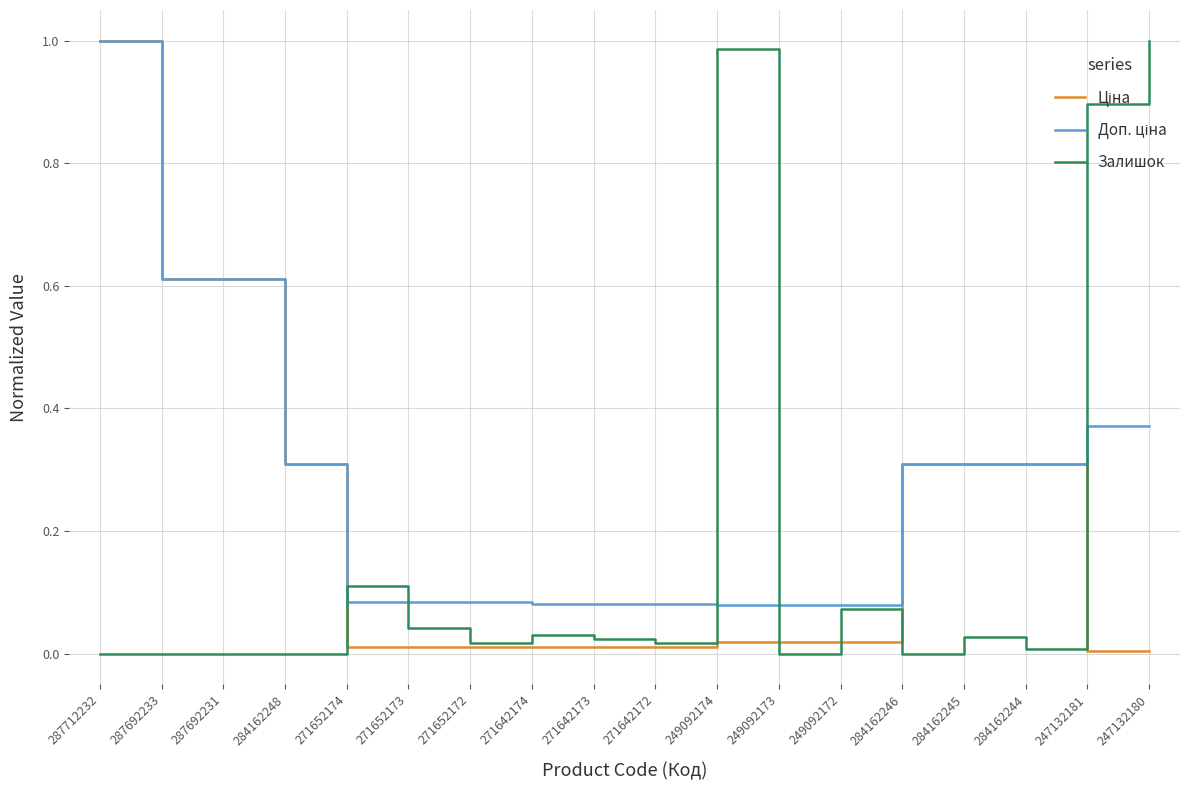

Is it true that Залишок equals 0.3 at 249092173?

False